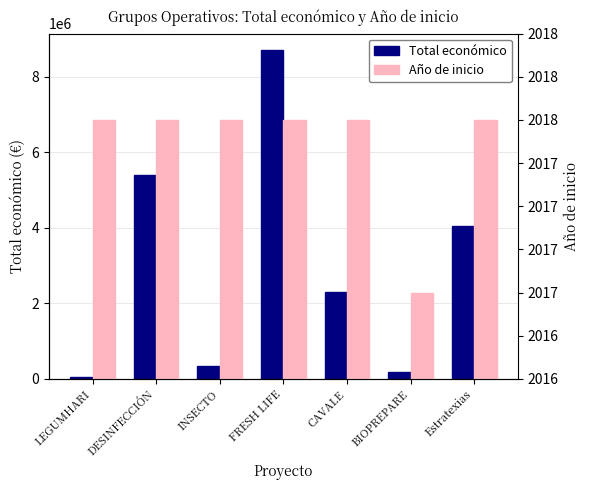

Which category has the highest value across all series?

FRESH LIFE